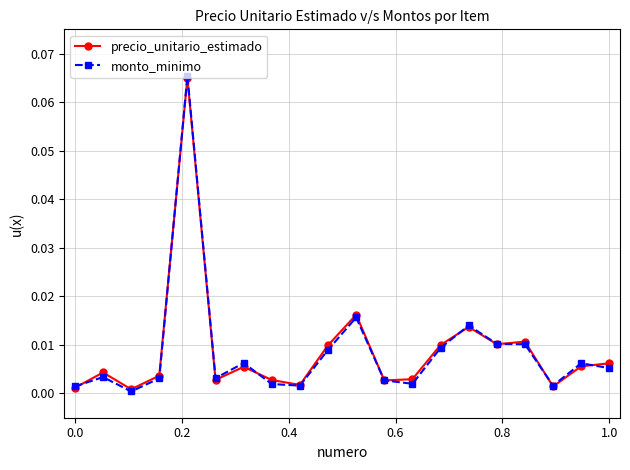

Which series has the widest spread of values?

monto_minimo